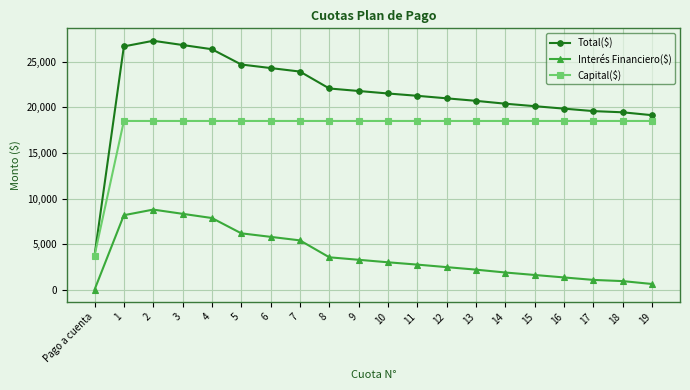

Is this an area chart (filled region under the line)?

No